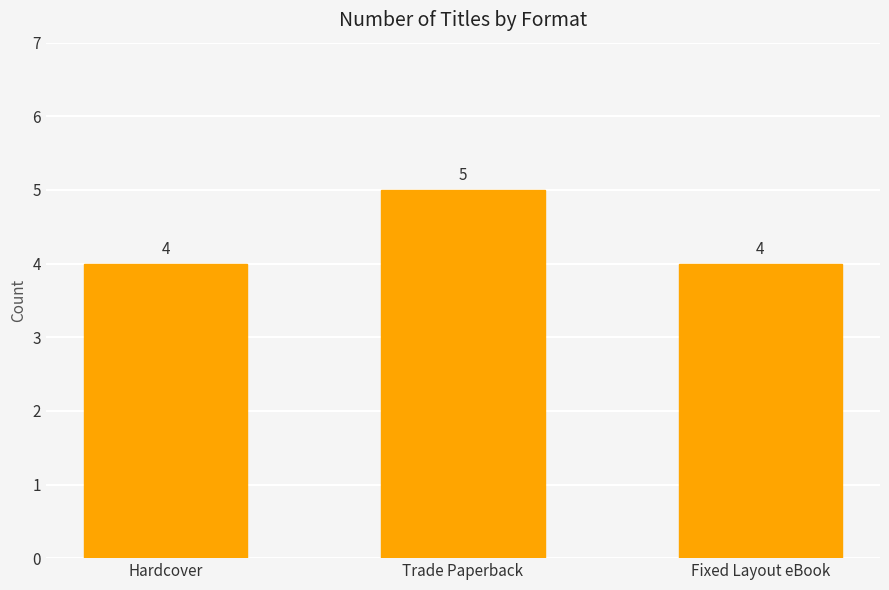

What is the ratio of the value at Fixed Layout eBook to the value at Trade Paperback?

0.8